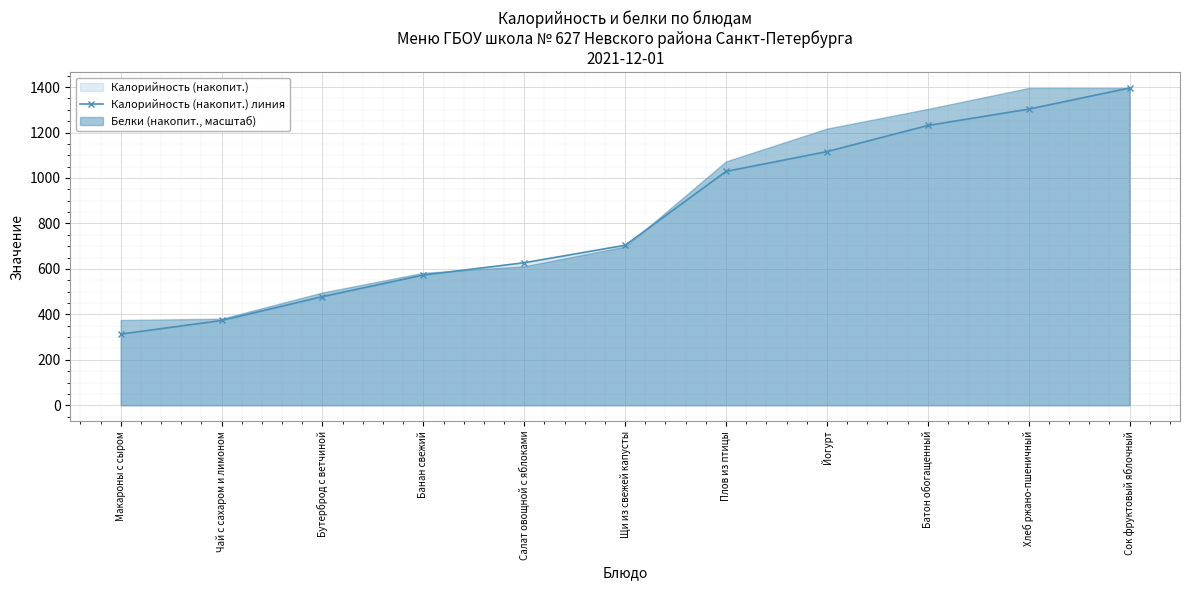

Reading right to left, transcribe all the data shown in this chart.

Сок фруктовый яблочный=1396	Хлеб ржано-пшеничный=1303	Батон обогащенный=1231	Йогурт=1116	Плов из птицы=1029	Щи из свежей капусты=704	Салат овощной с яблоками=627	Банан свежий=573	Бутерброд с ветчиной=478	Чай с сахаром и лимоном=373	Макароны с сыром=313